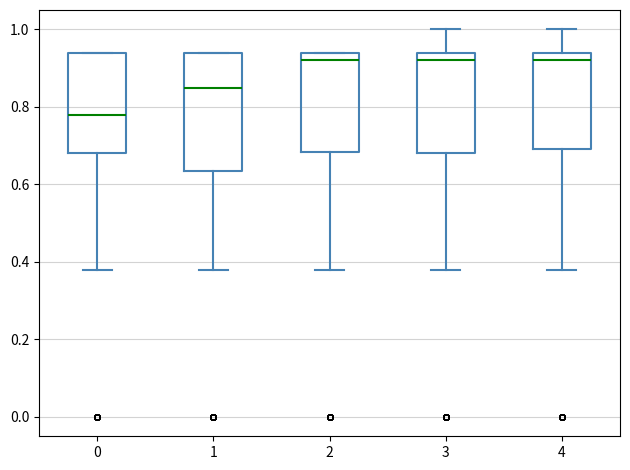

Where does the median line of the box at x = 4 sit on the y-axis? The values are not printed on the chart, so give them approximately, as read against the axis.

0.92